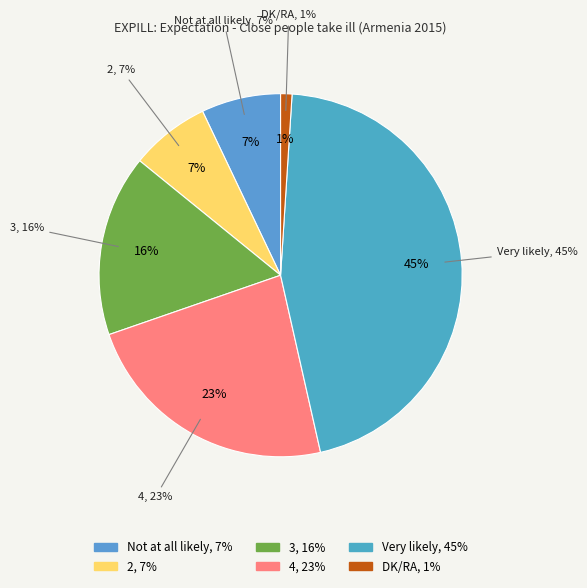

The 3 slice represents 7% of the pie. True or false?

False